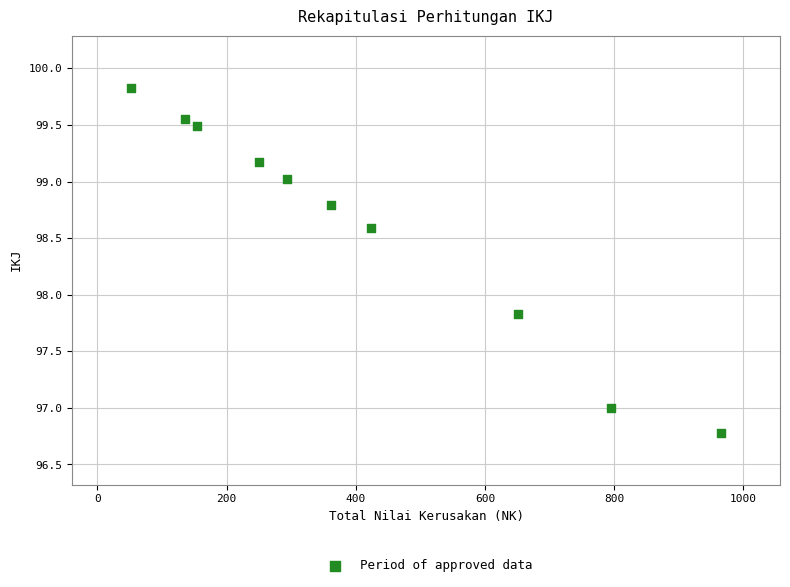

What is the range of X values (max minus min)?

913.6